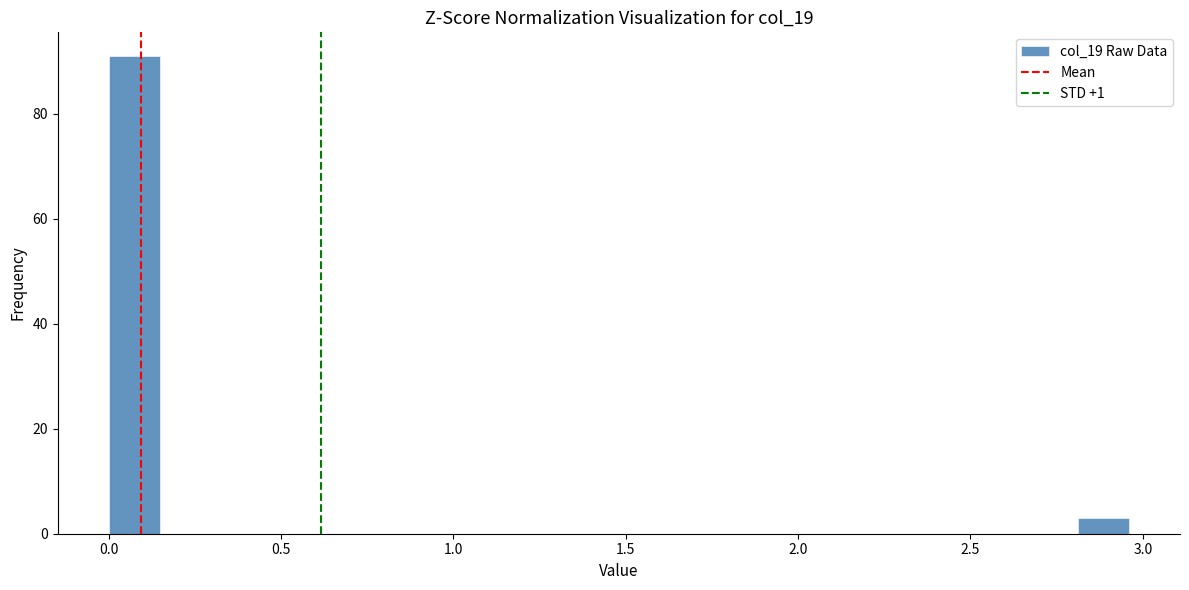

Around what value on the x-axis is the tallest bar? Give the approximate position of its centre, as read against the axis.

0.05